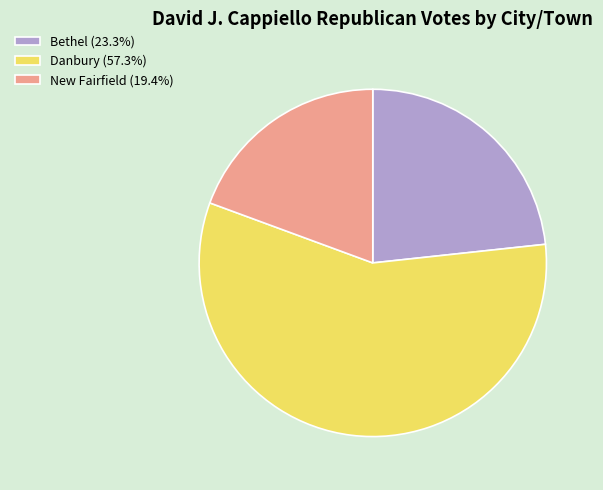

Does Danbury (57.3%) account for over 50% of the chart?

Yes